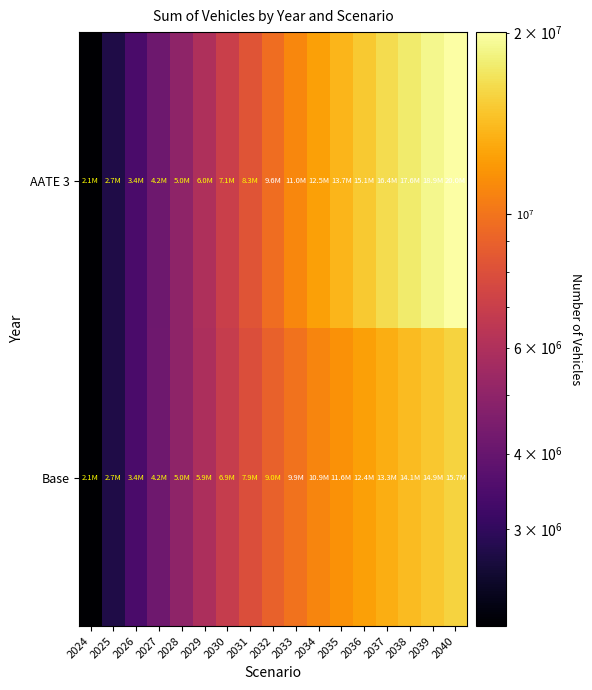

Which series changed the most between 2028 and 2031?

AATE 3